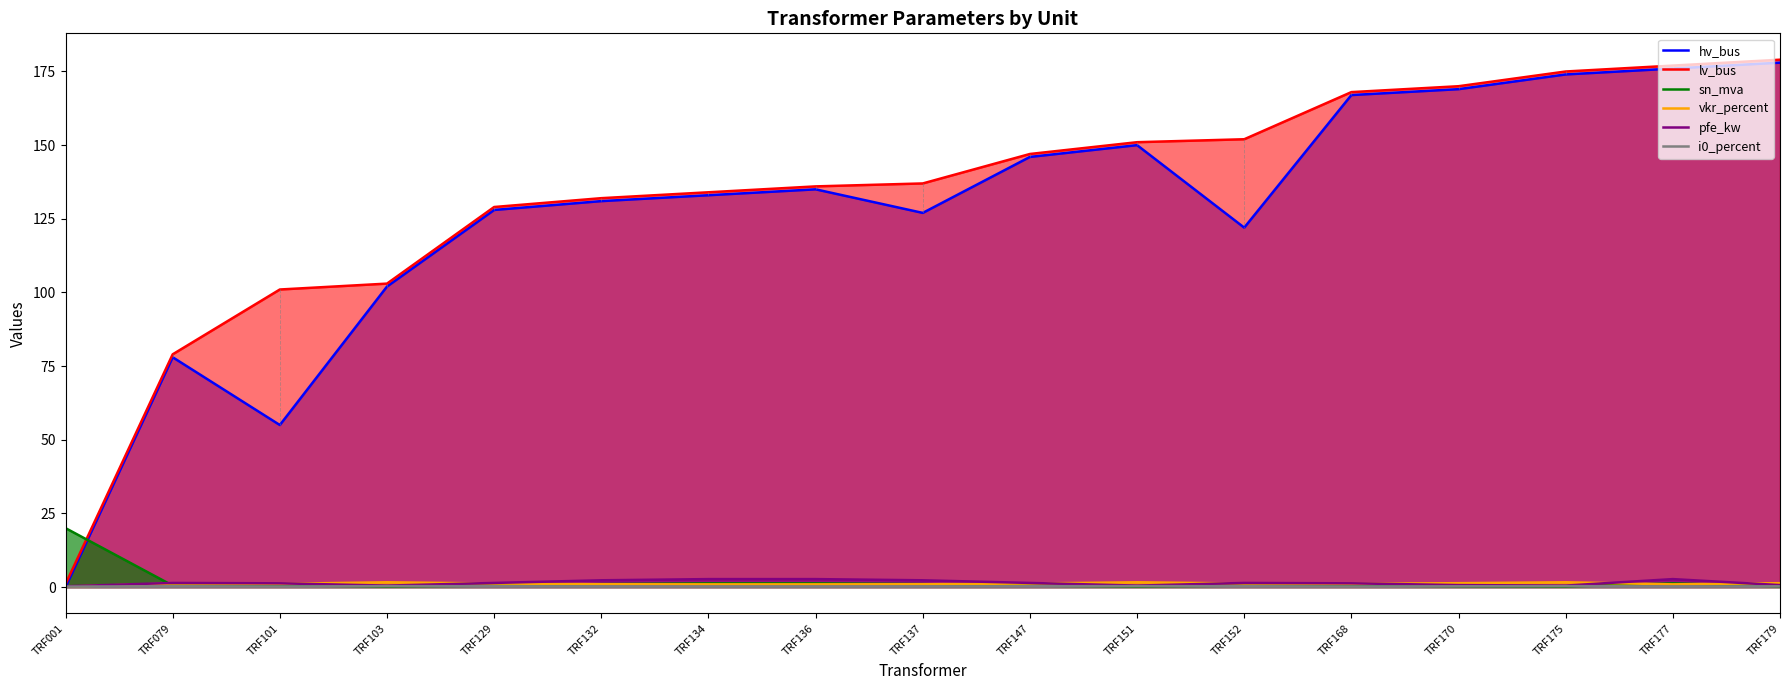

What is the difference between the second highest and minimum values in the lv_bus series?

176.0